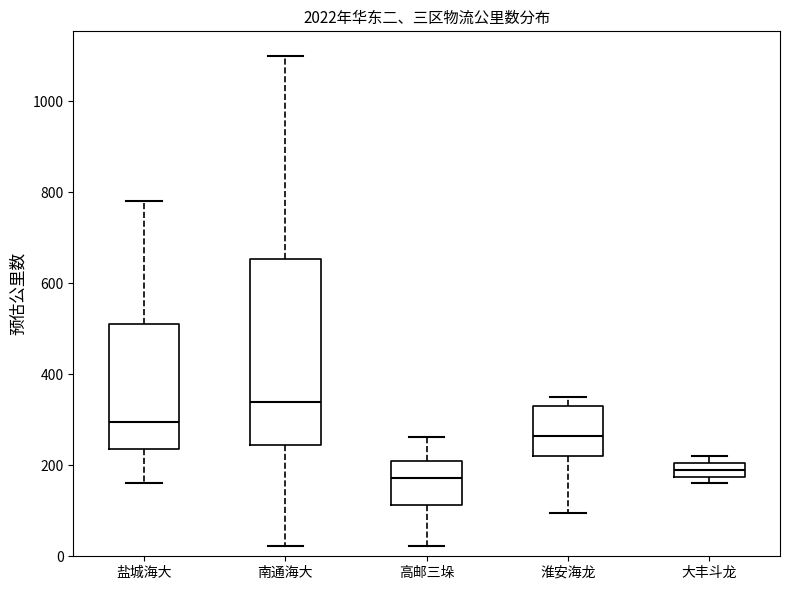

Where is the upper edge of the box for 大丰斗龙 on the y-axis? The values are not printed on the chart, so give them approximately, as read against the axis.

200